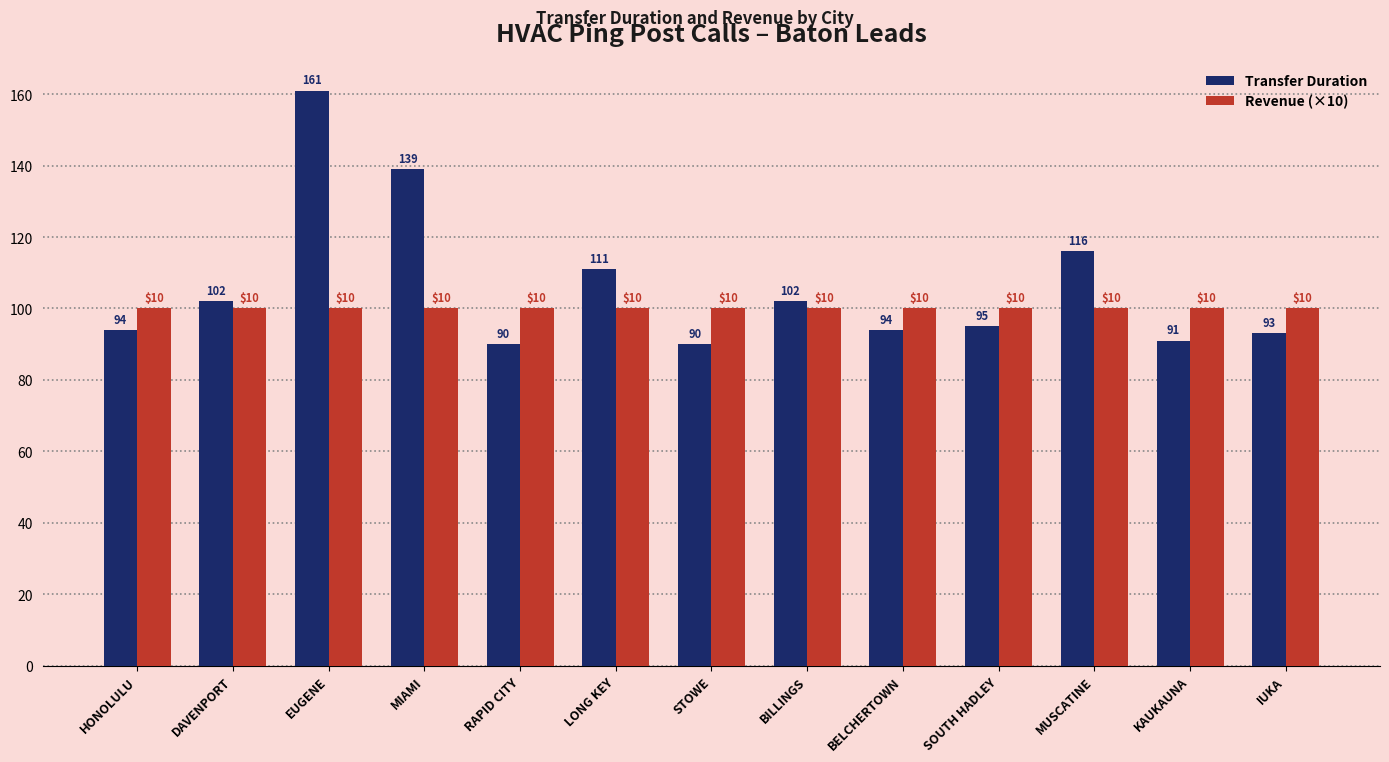

What is the total value across all series at DAVENPORT?

202